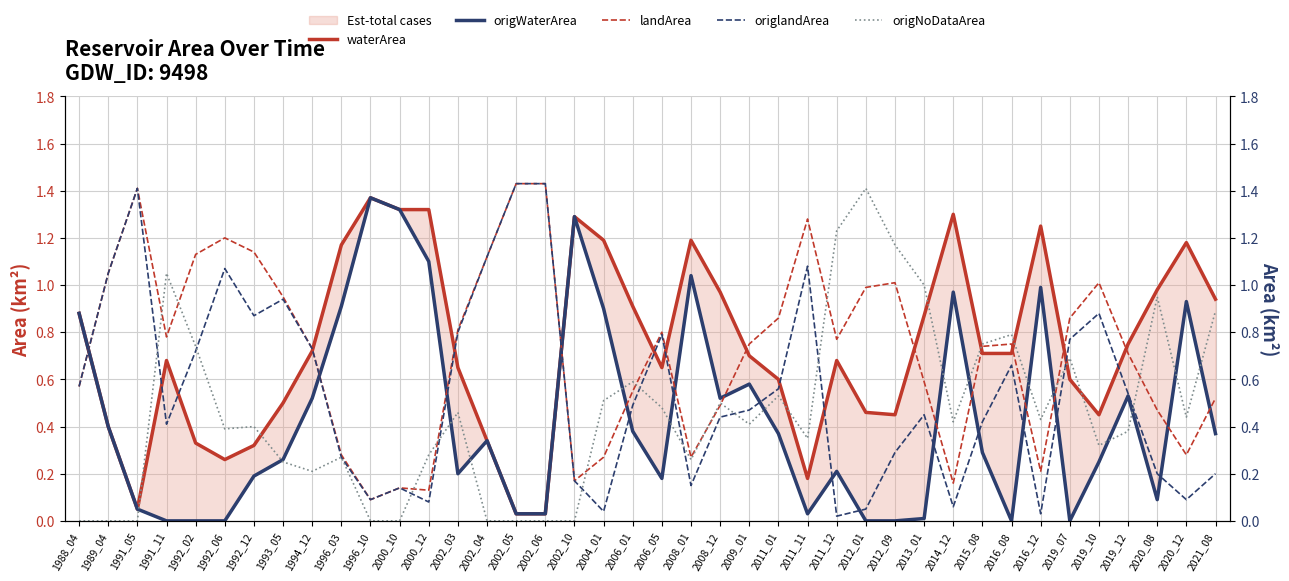

At how many categories does at least one series exceed 0?

40